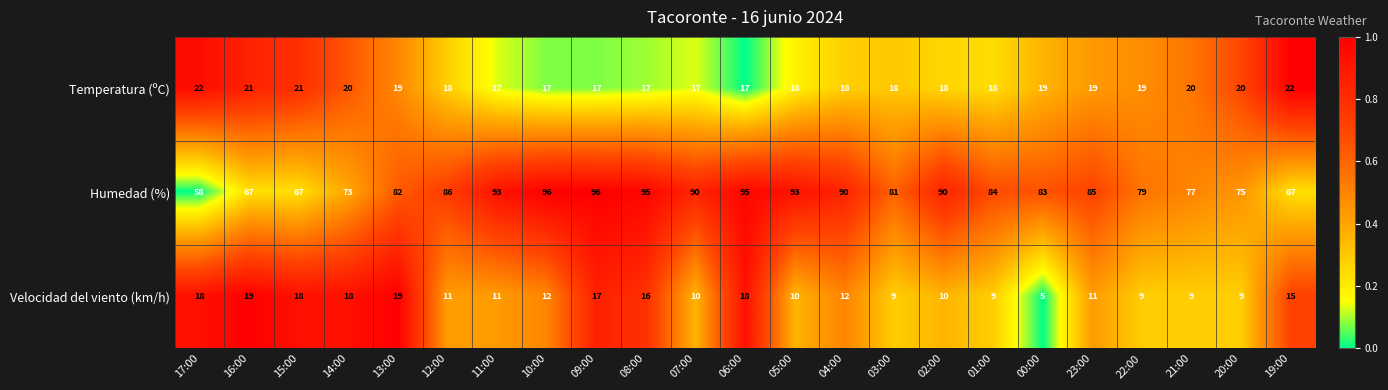

Between 06:00 and 00:00, which series saw the biggest shift?

Velocidad del viento (km/h)